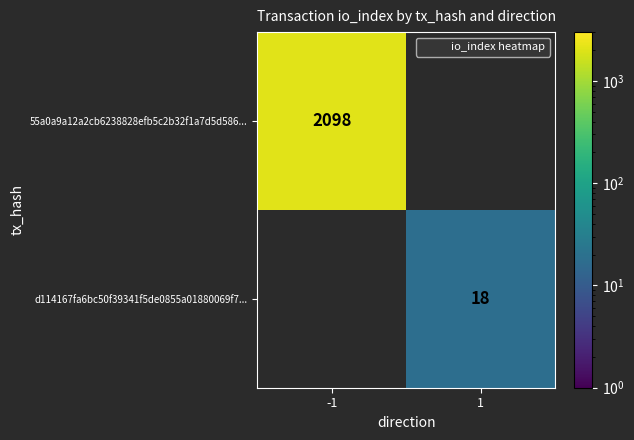

At which label is 55a0a9a12a2cb6238828efb5c2b32f1a7d5d586... closest to 2098?

-1